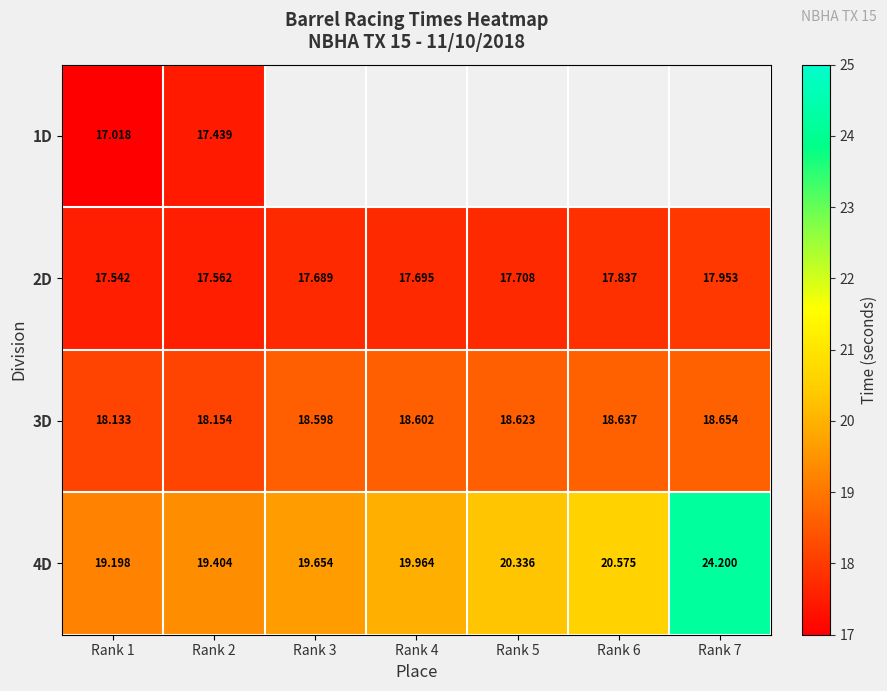

At which category is the sum across all series the highest?

Rank 2